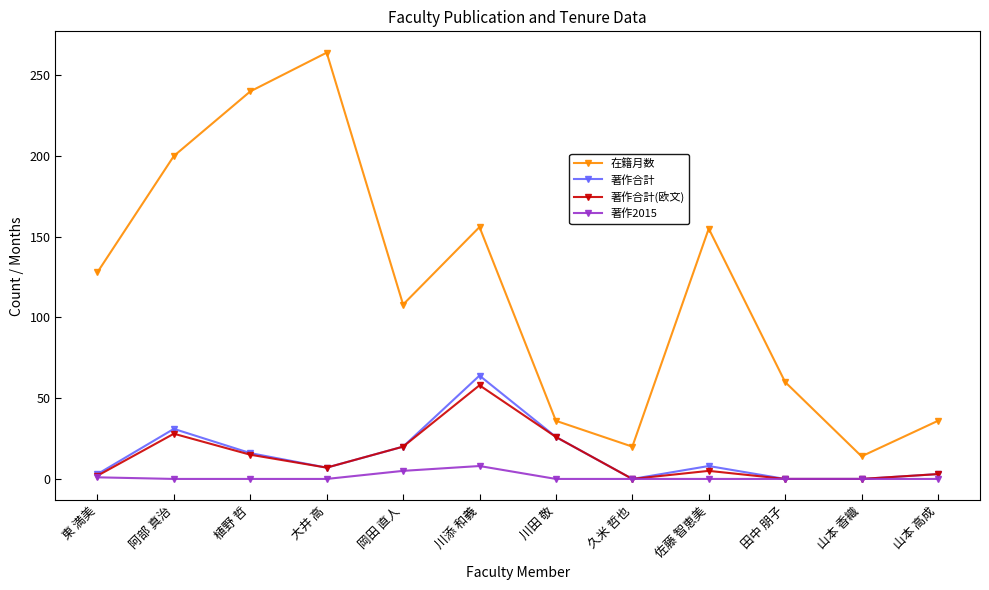

Is it true that 著作合計(欧文) equals 6 at 植野 哲?

False